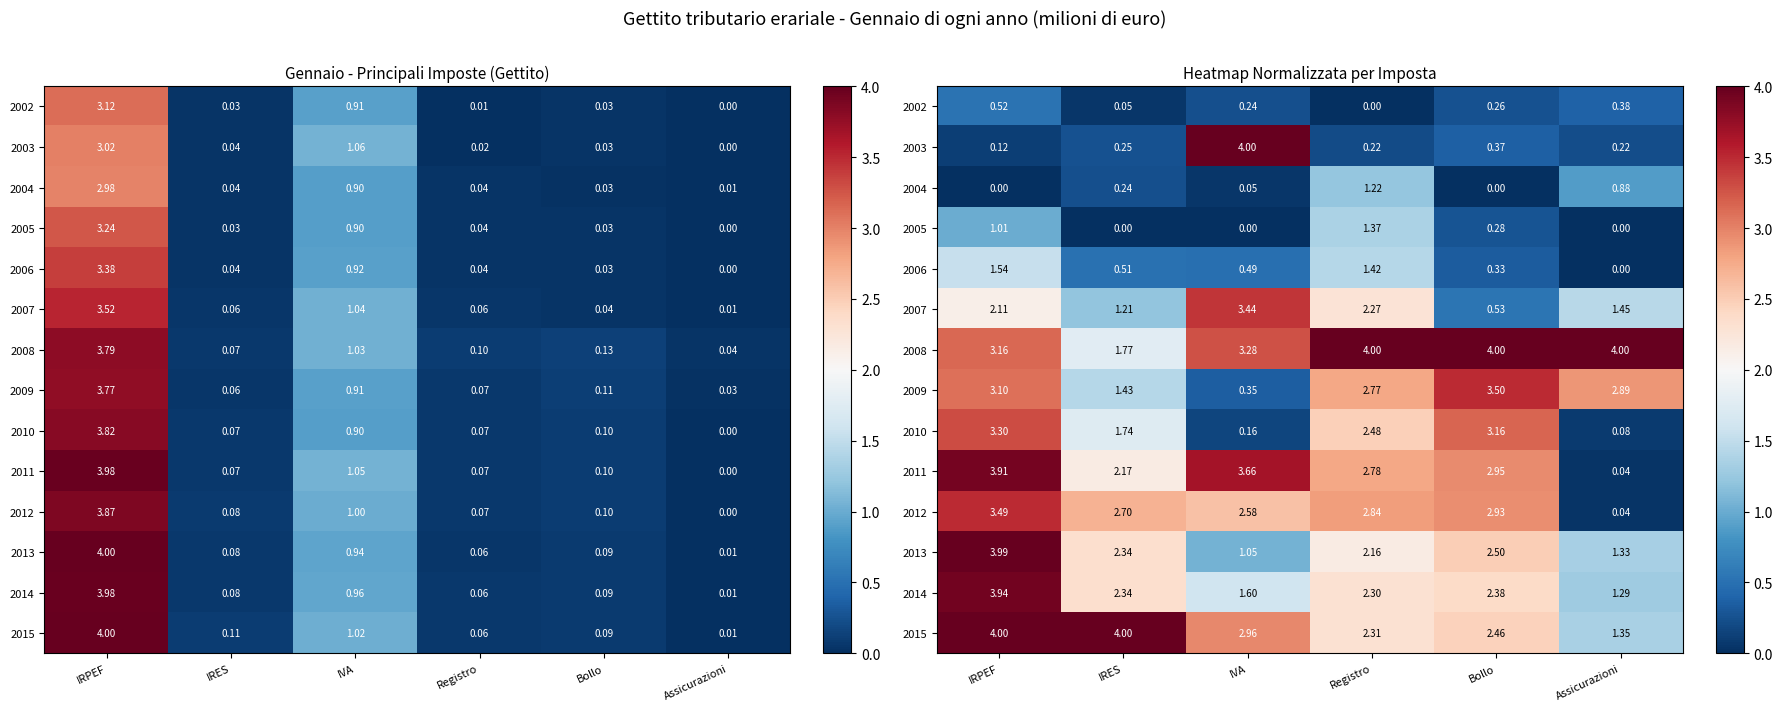

What is the difference between the highest and lowest values at Bollo?

4.0